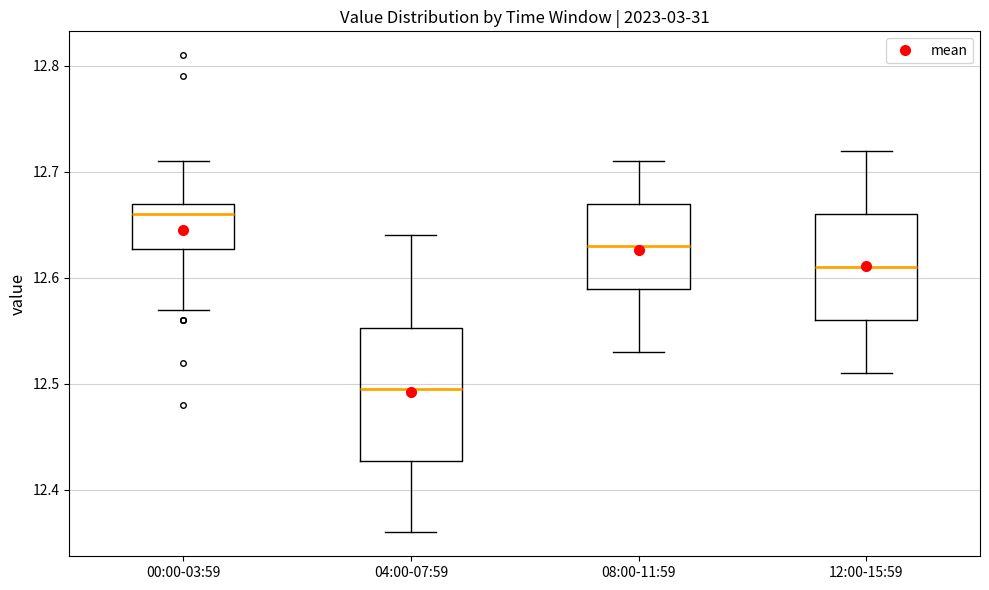

Which box's median line is the lowest?

04:00-07:59